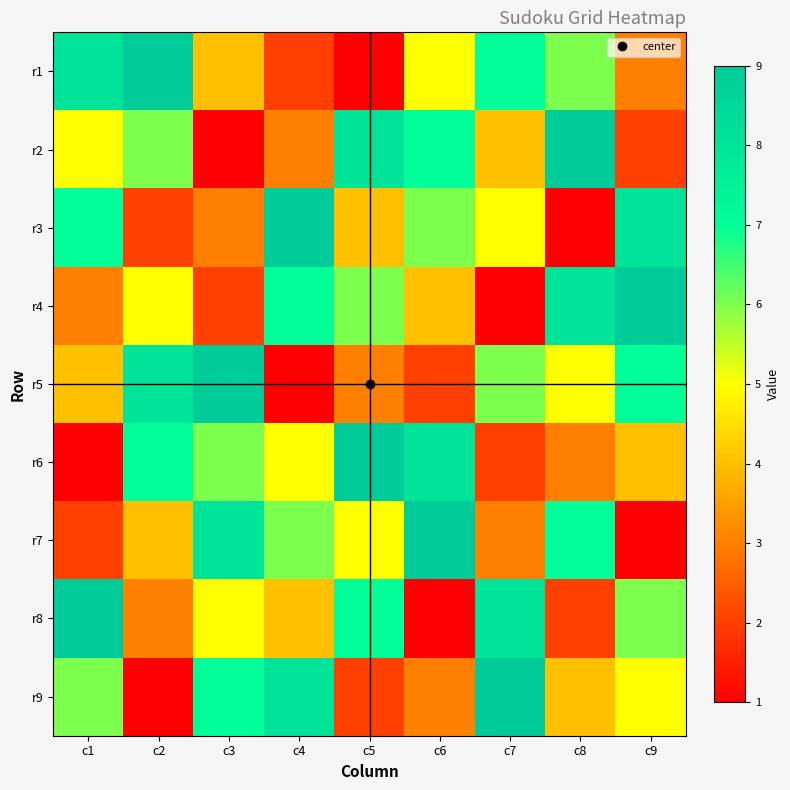

Which category has the highest value across all series?

c2